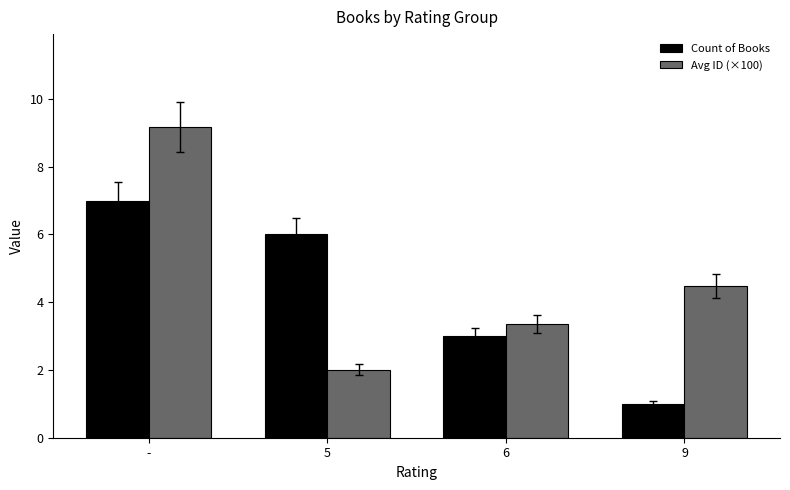

The value of Avg ID (×100) at 9 is 2.4. True or false?

False